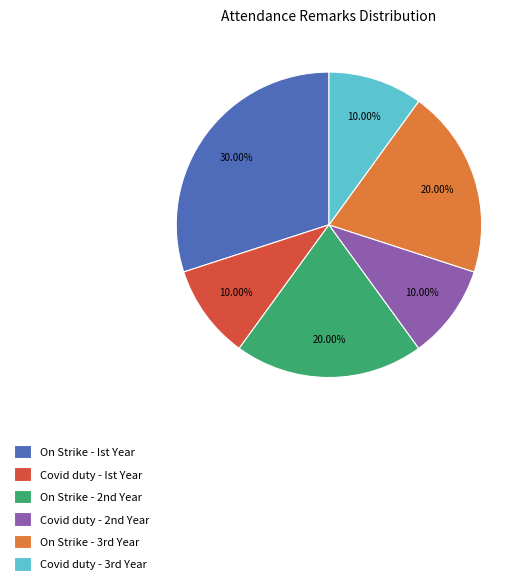

Does On Strike - Ist Year account for over 50% of the chart?

No